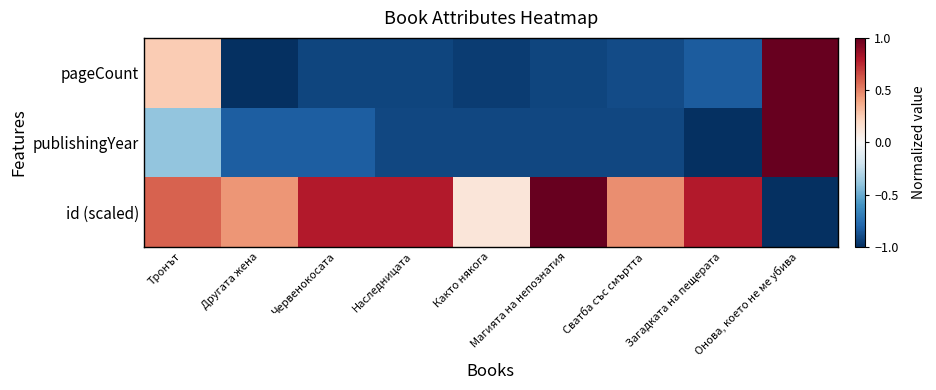

Which label corresponds to the largest value in the chart?

Онова, което не ме убива